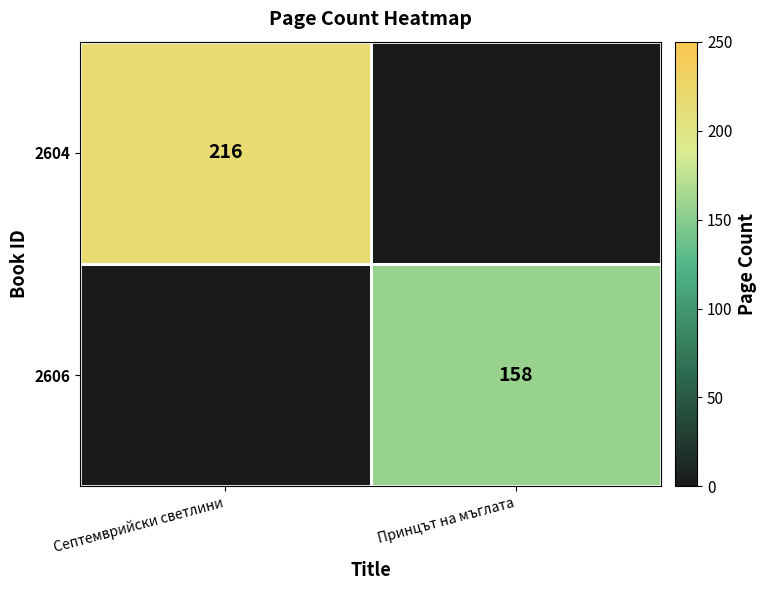

The value of 2604 at Септемврийски светлини is 216. True or false?

True